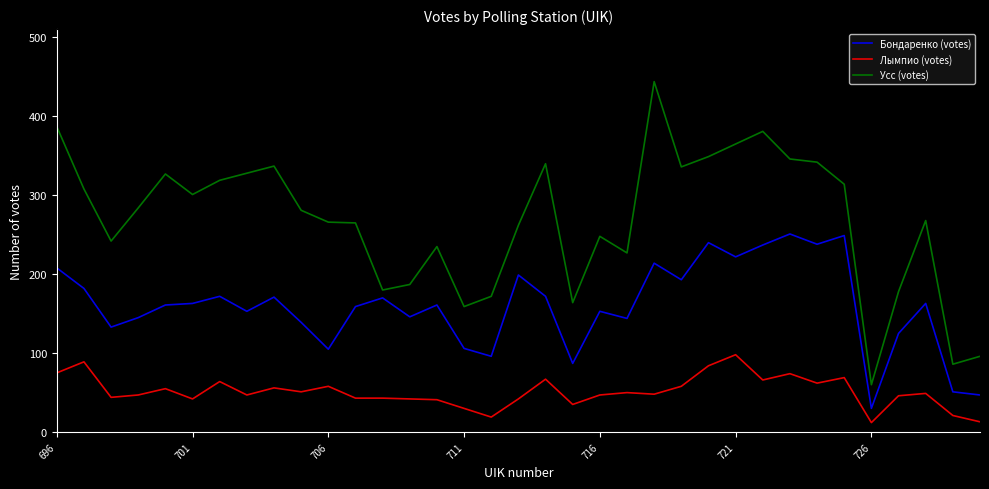

Which series has the widest spread of values?

Усс (votes)